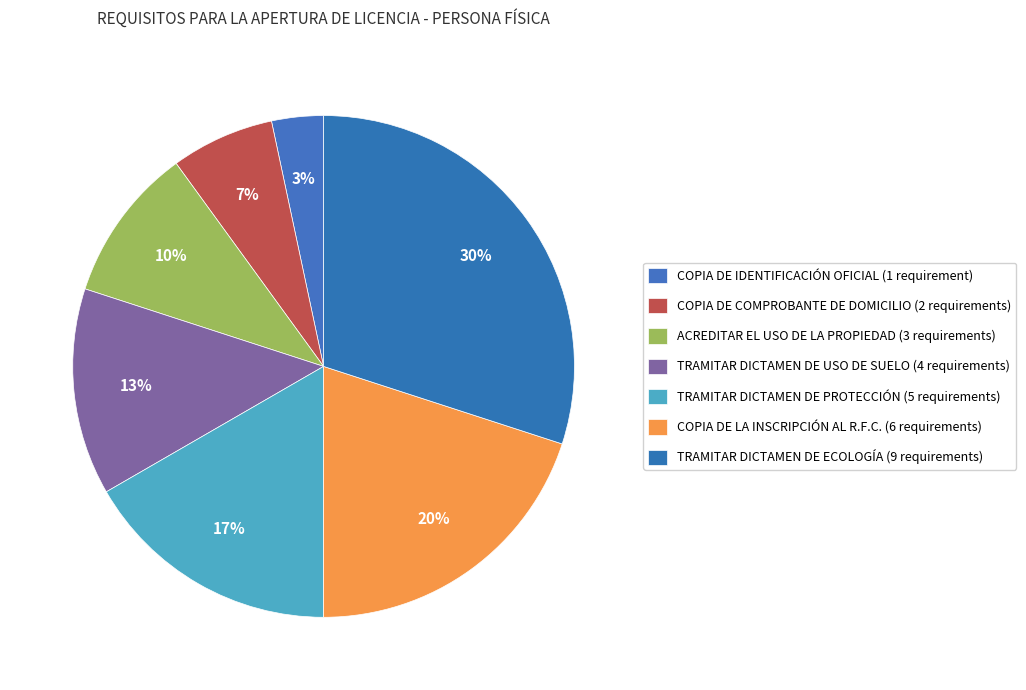

What is the smallest slice in the pie chart?

COPIA DE IDENTIFICACIÓN OFICIAL